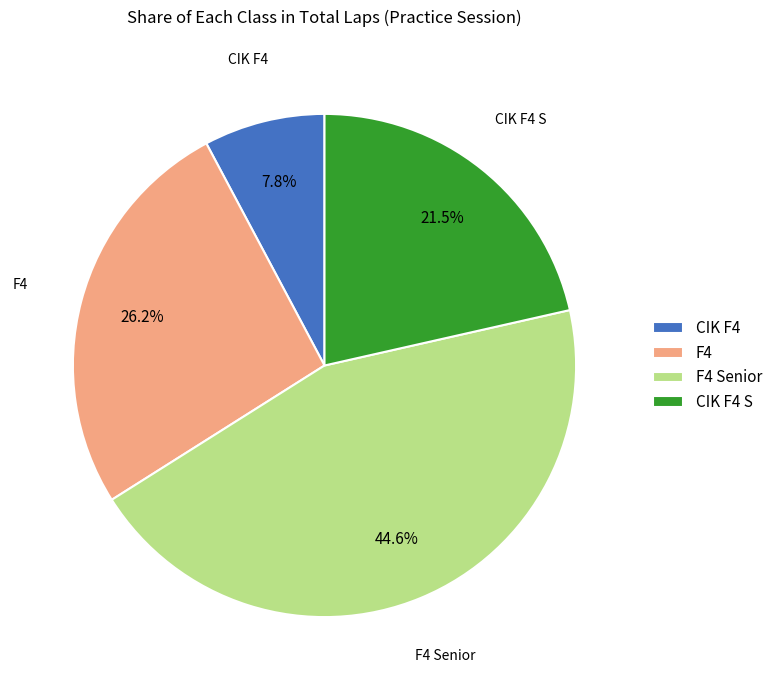

To the nearest percent, what is the difference between the largest and smallest slice percentages?

37%